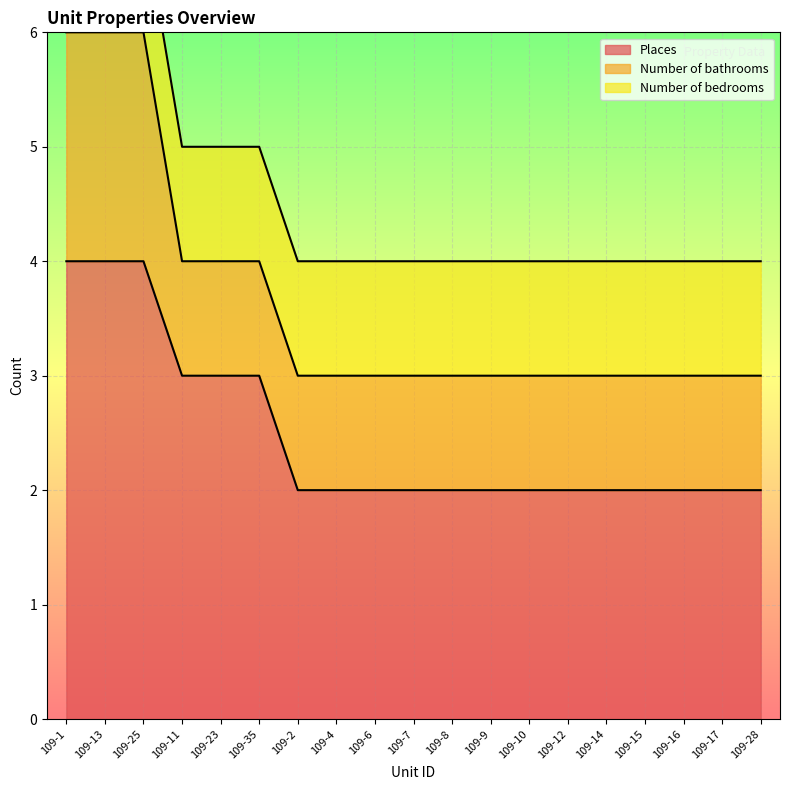

Between 109-9 and 109-10, which series saw the biggest shift?

Places